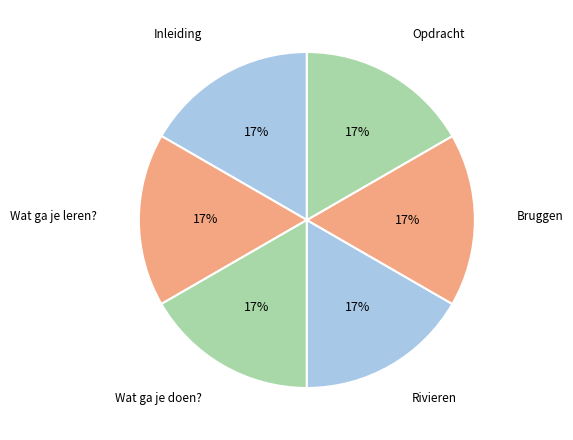

Which category has the biggest portion of the pie?

Opdracht